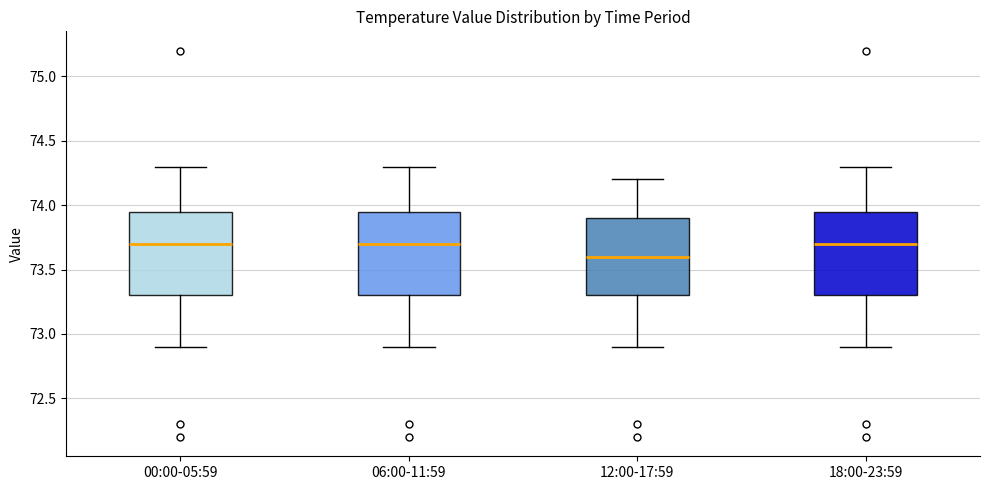

Reading left to right, transcribe this box plot: for each box, give where its median line is, the range the box spans, and where its two whiskers end, as read against the y-axis. The values are not printed on the chart, so give them approximately, as read against the axis.

00:00-05:59: median 73.70, box 73.30 to 73.95, whiskers 72.90 to 74.30
06:00-11:59: median 73.70, box 73.30 to 73.95, whiskers 72.90 to 74.30
12:00-17:59: median 73.60, box 73.30 to 73.90, whiskers 72.90 to 74.20
18:00-23:59: median 73.70, box 73.30 to 73.95, whiskers 72.90 to 74.30